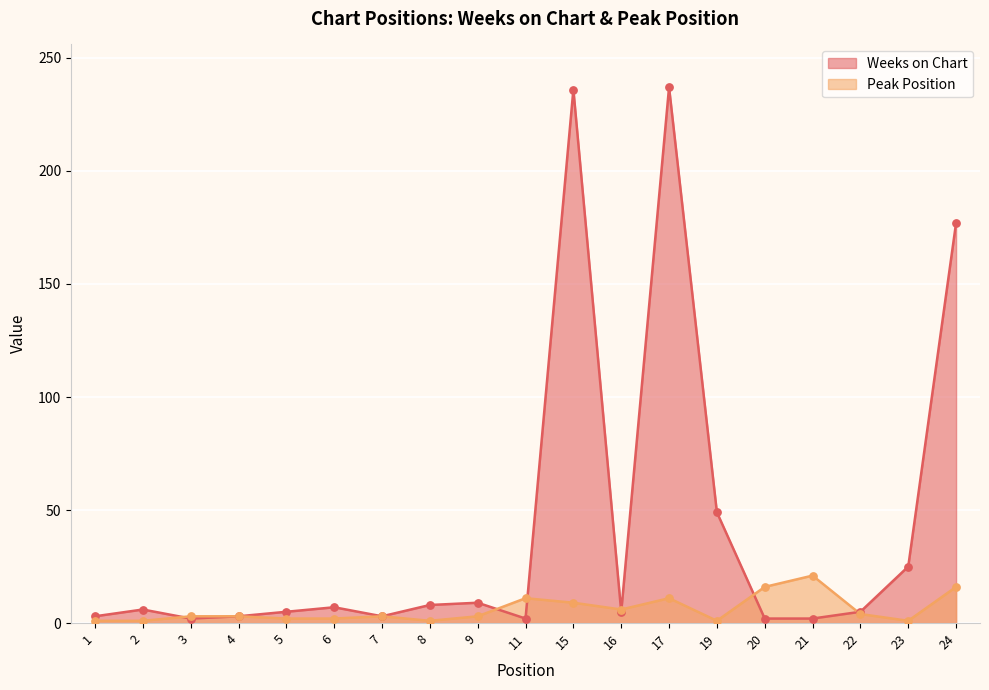

What is the total value across all series at 3?

5